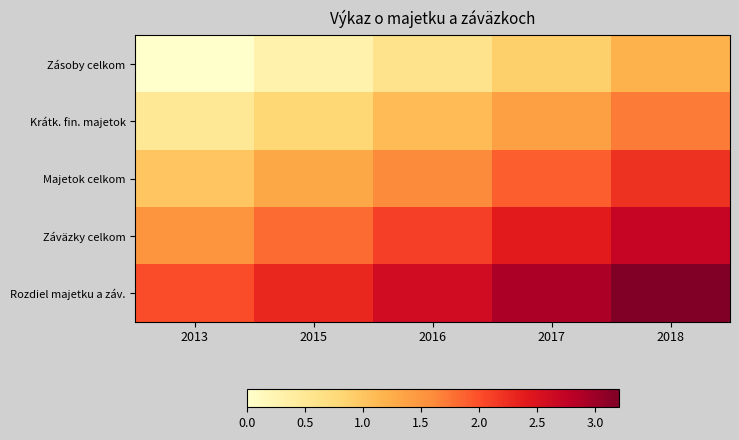

Reading left to right, transcribe all the data shown in this chart.

Zásoby celkom: 2013=0.0	2015=0.3	2016=0.6	2017=0.9	2018=1.2
Krátk. fin. majetok: 2013=0.5	2015=0.8	2016=1.1	2017=1.4	2018=1.7
Majetok celkom: 2013=1.0	2015=1.3	2016=1.6	2017=1.9	2018=2.2
Záväzky celkom: 2013=1.5	2015=1.8	2016=2.1	2017=2.4	2018=2.7
Rozdiel majetku a záv.: 2013=2.0	2015=2.3	2016=2.6	2017=2.9	2018=3.2